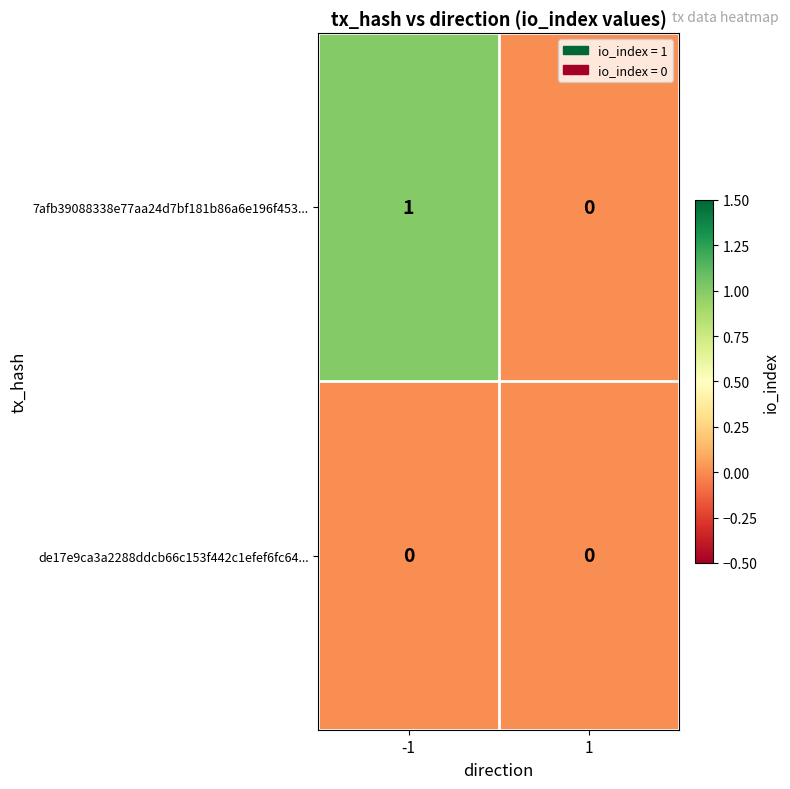

The 7afb39088338e77aa24d7bf181b86a6e196f453... series shows 1 at -1. True or false?

True